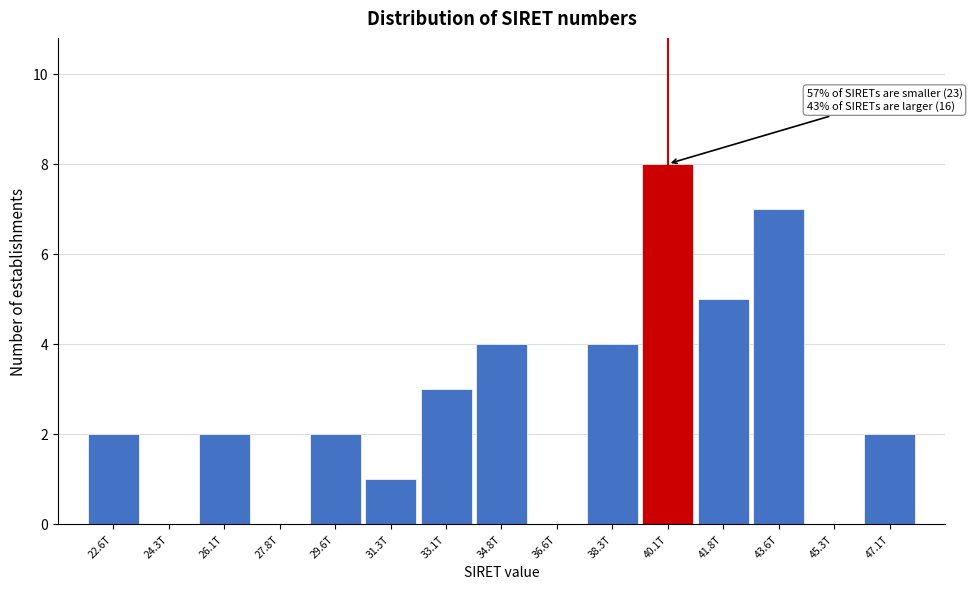

Reading left to right, transcribe all the data shown in this chart.

22.6T=2	24.3T=0	26.1T=2	27.8T=0	29.6T=2	31.3T=1	33.1T=3	34.8T=4	36.6T=0	38.3T=4	40.1T=8	41.8T=5	43.6T=7	45.3T=0	47.1T=2